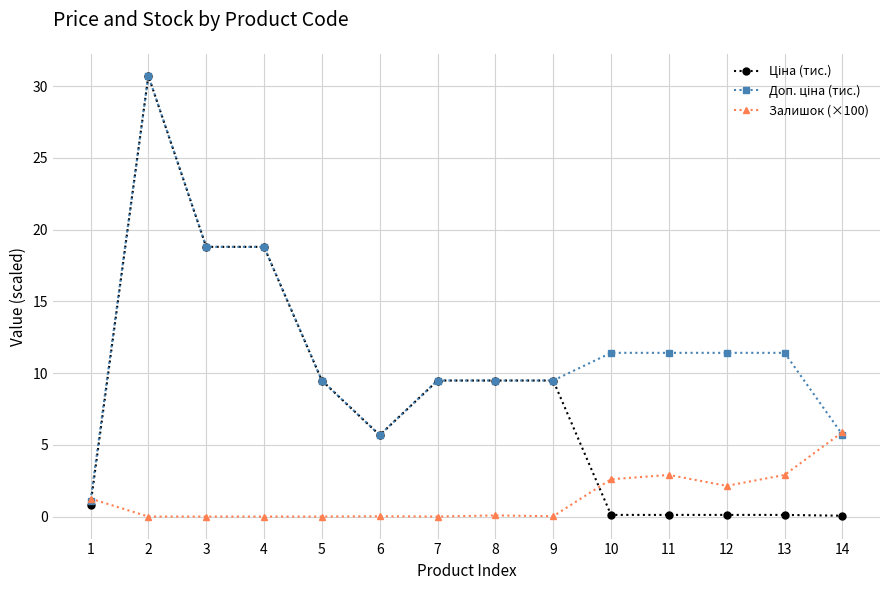

Is this an area chart (filled region under the line)?

No